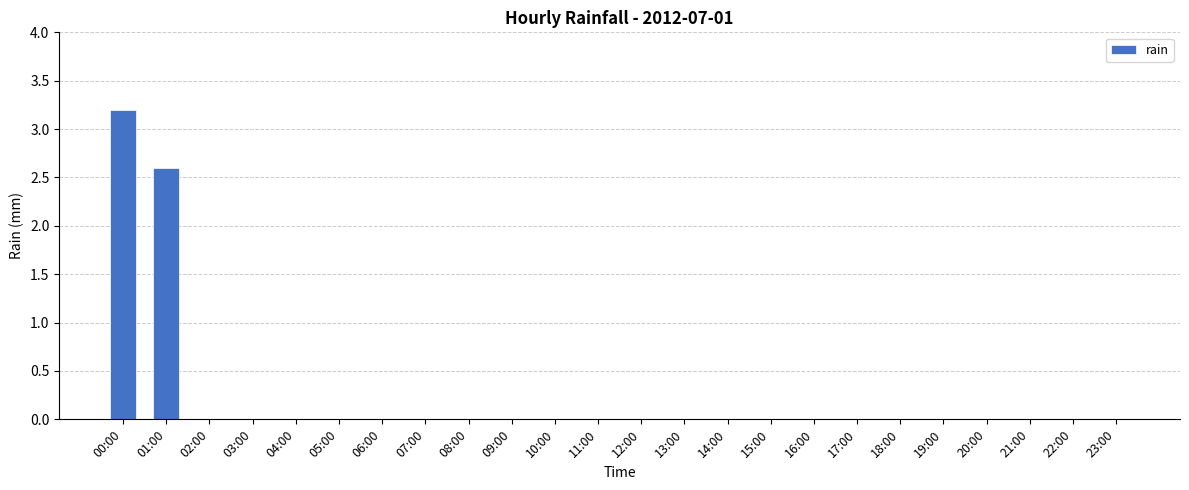

What is the sum of all values?

5.8